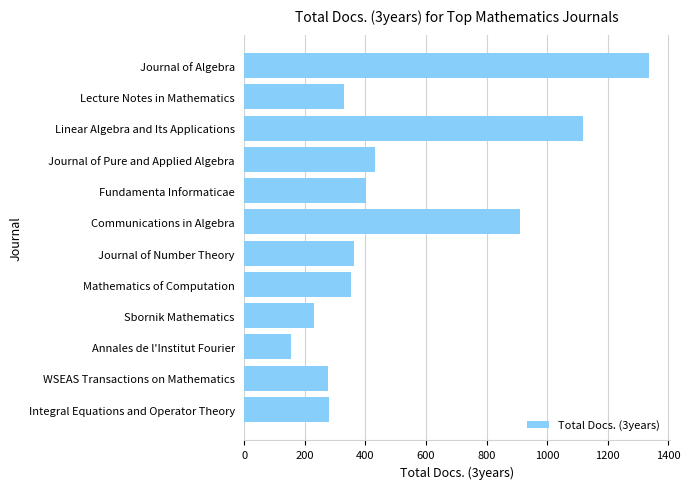

Between Communications in Algebra and Fundamenta Informaticae, which is larger?

Communications in Algebra